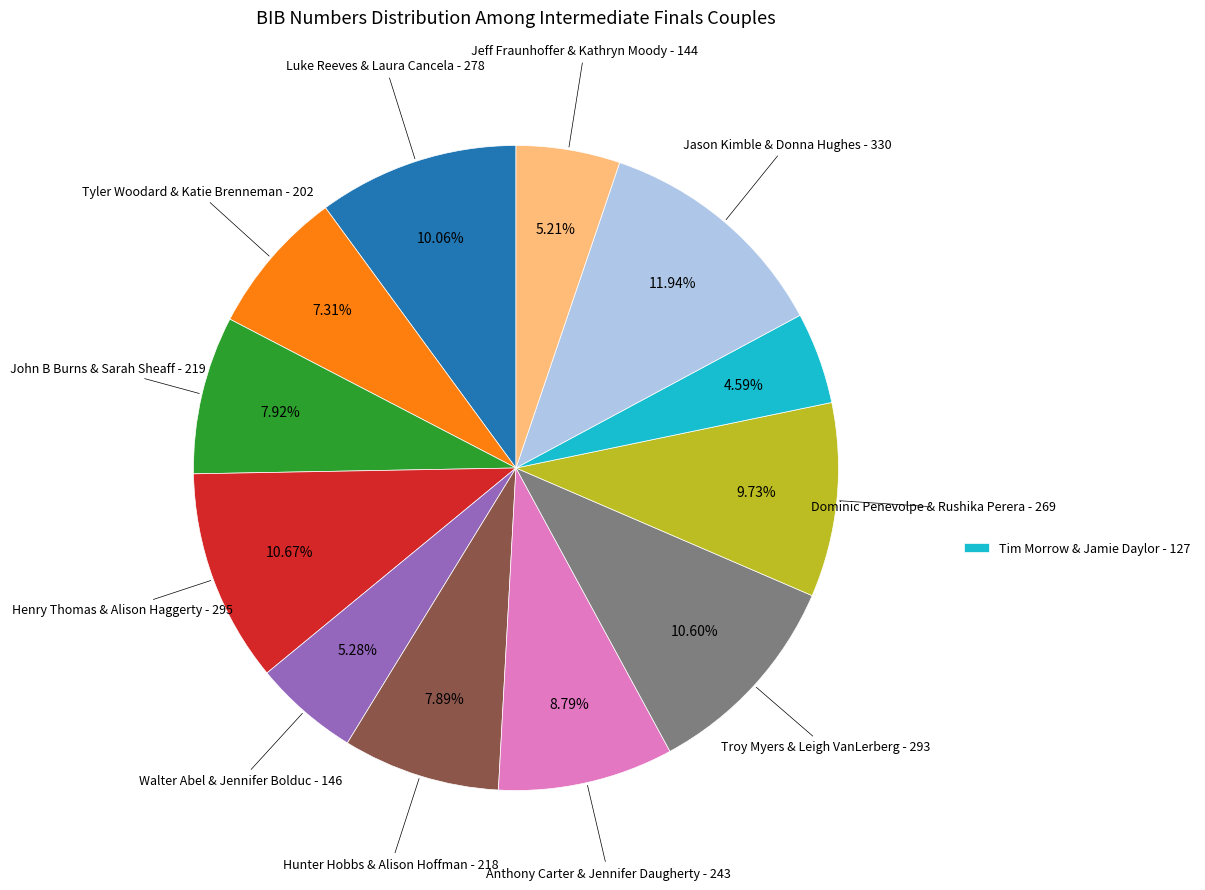

Is there a majority slice in this chart?

No